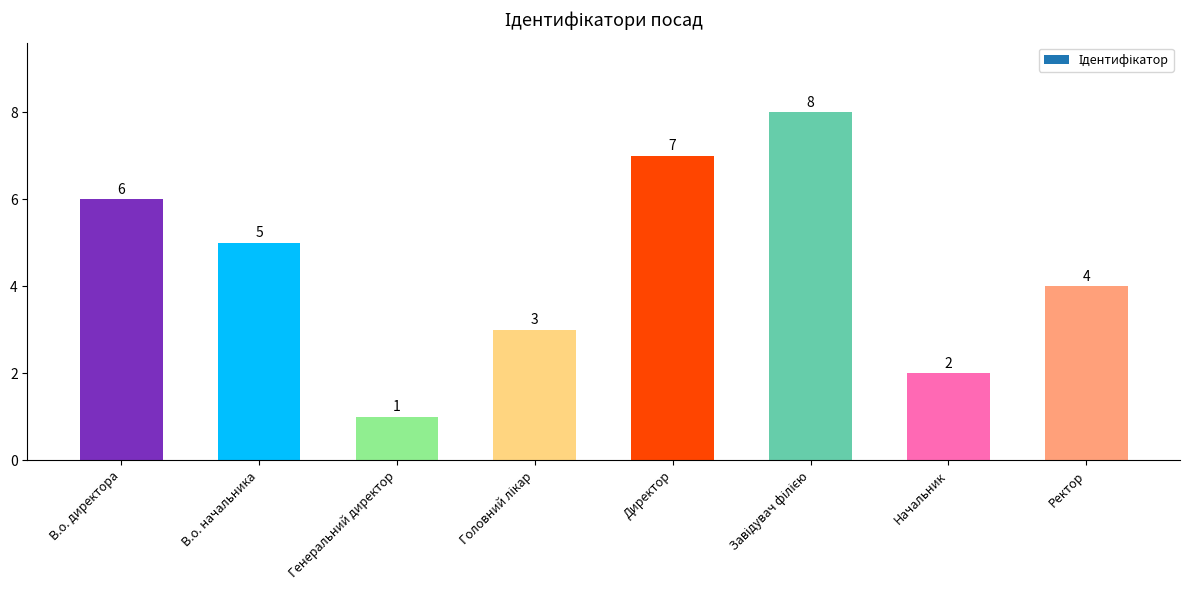

What is the maximum value shown in the chart?

8